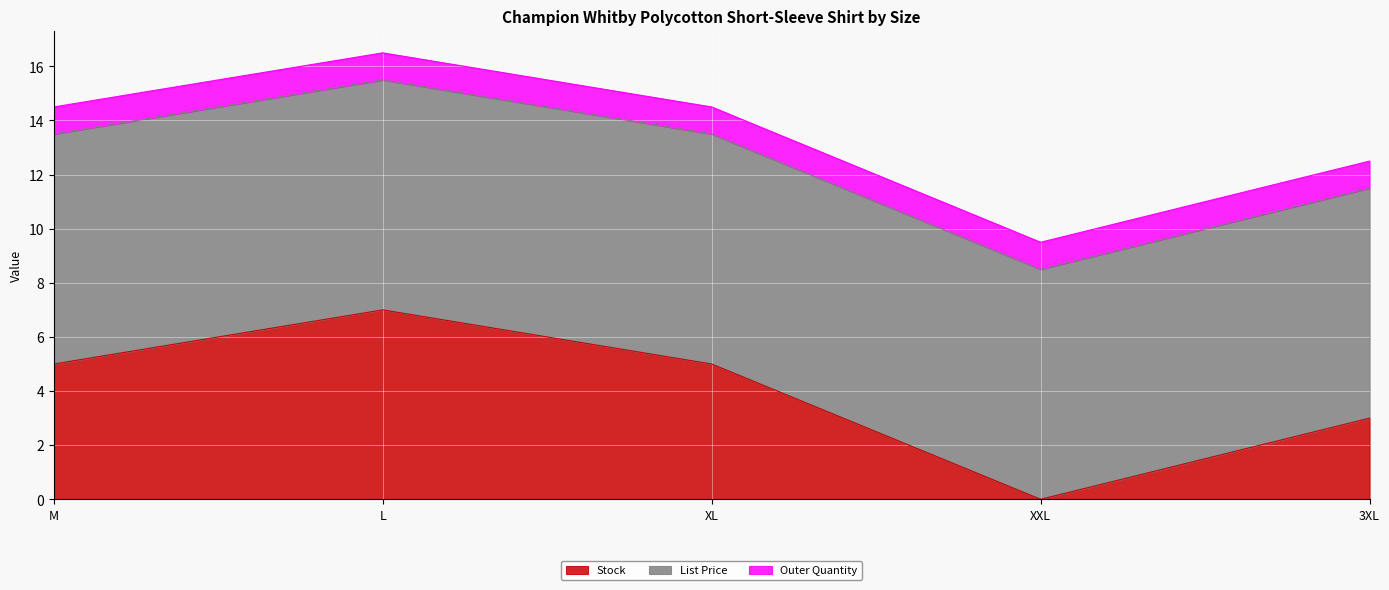

Reading right to left, extract all data points from this chart.

Stock: 3.0	0.0	5.0	7.0	5.0
List Price: 8.5	8.5	8.5	8.5	8.5
Outer Quantity: 1.0	1.0	1.0	1.0	1.0